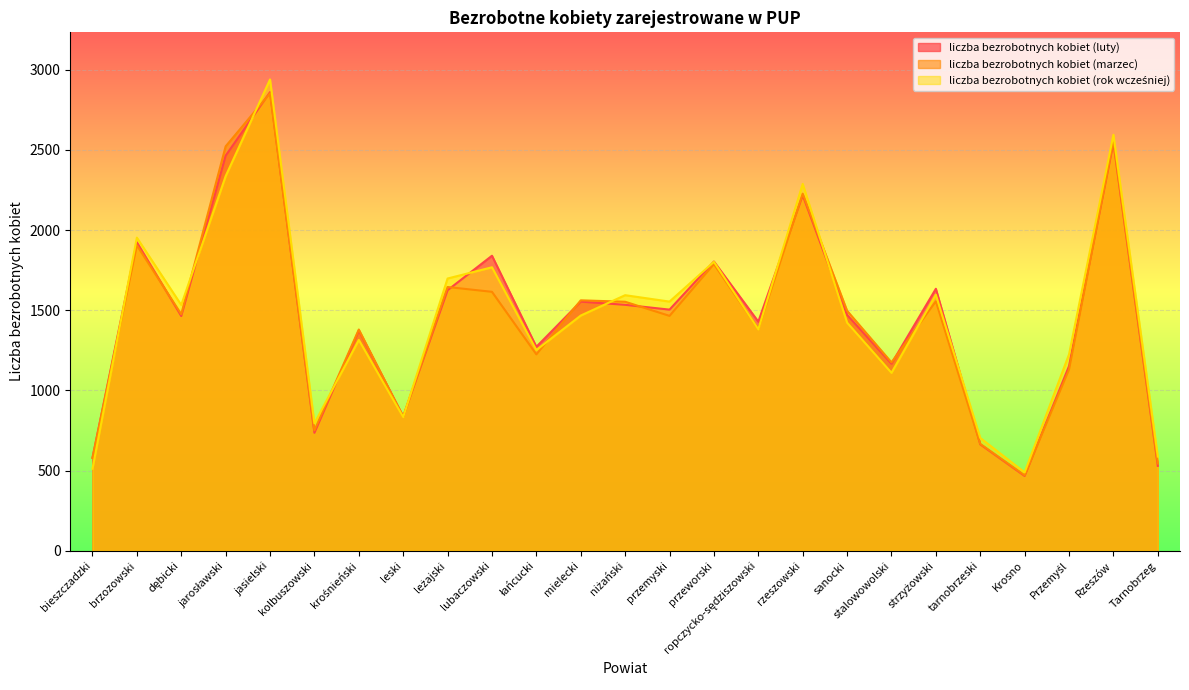

What is the label of the 3rd point from the left?

dębicki